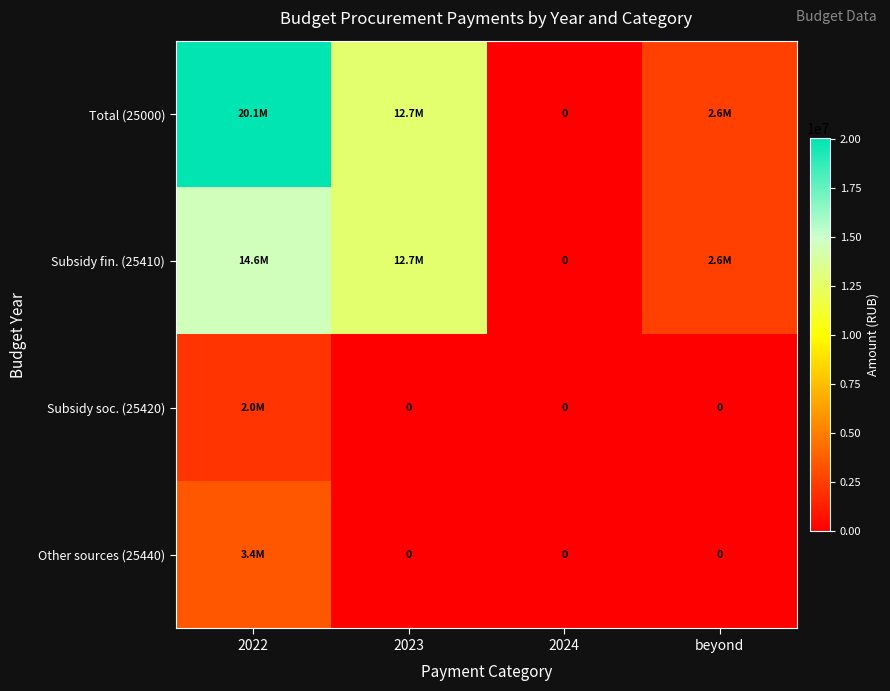

How many positive values does the Subsidy fin. (25410) series have?

3